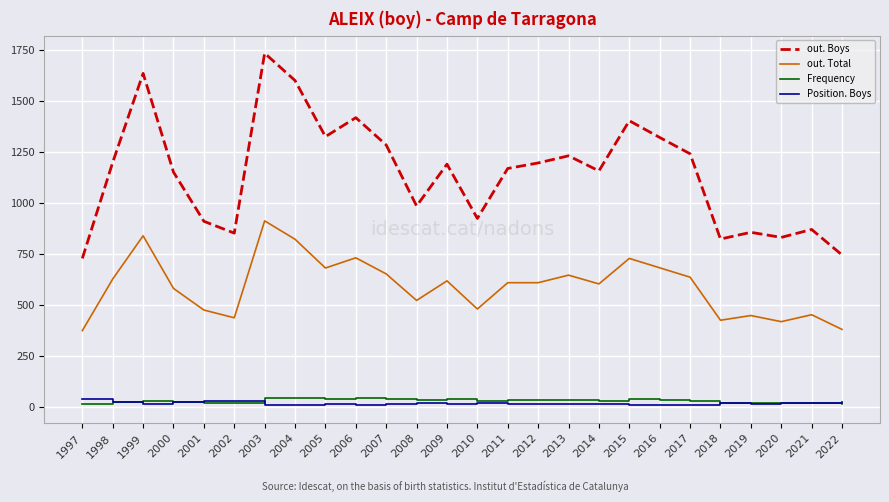

How many distinct data groups are displayed?

4